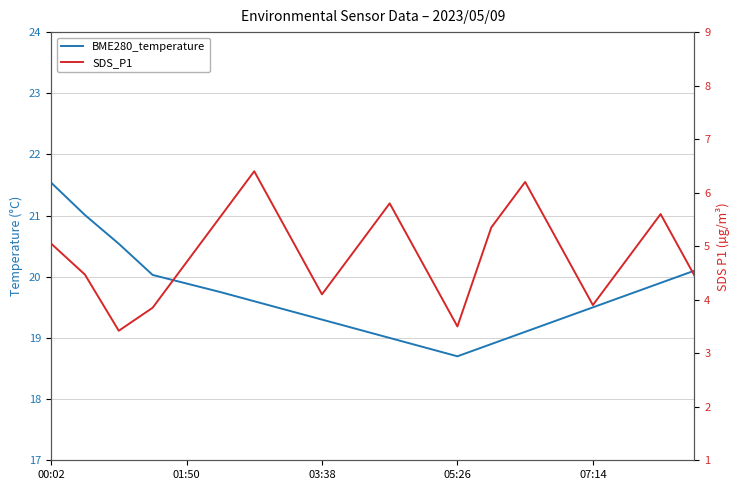

True or false: BME280_temperature and SDS_P1 cross at least once.

False